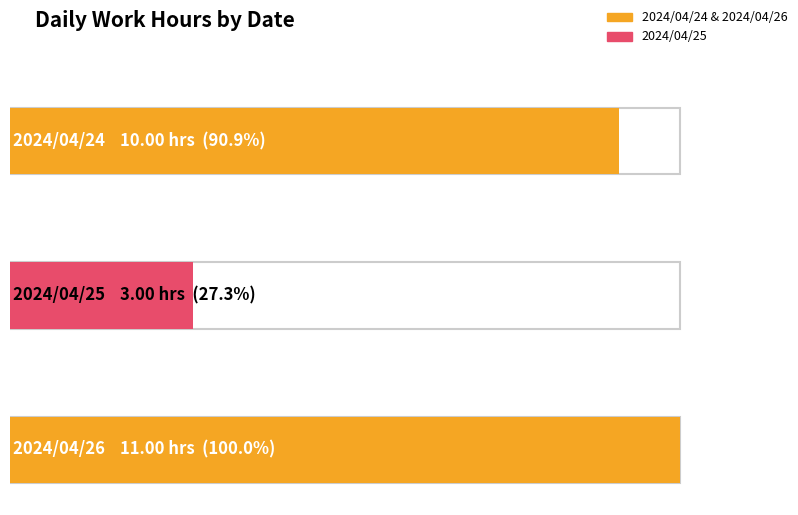

The value of 2024/04/26 at 2024/04/26 is 1. True or false?

False